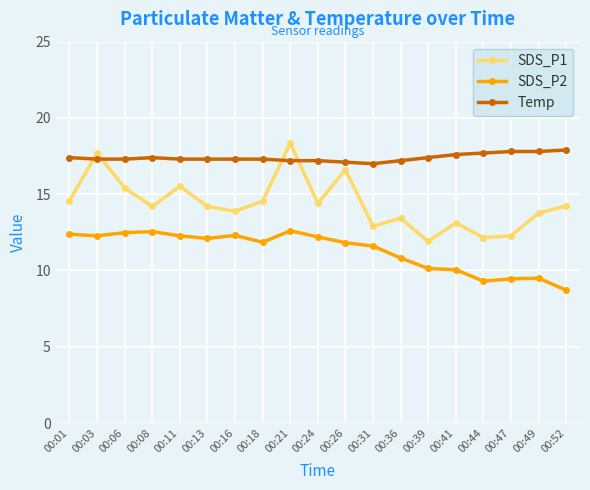

What is the spread (max minus min) of values at 00:13?

5.2